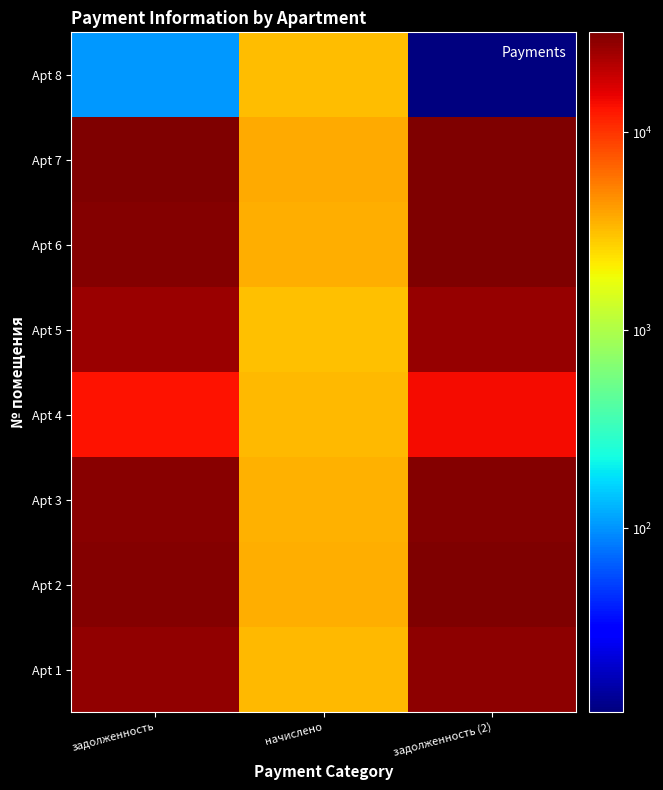

Reading left to right, what are all the values shown in this chart?

Apt 1: задолженность=27425.8	начислено=3258.7	задолженность (2)=28240.4
Apt 2: задолженность=30619.4	начислено=3638.2	задолженность (2)=31528.9
Apt 3: задолженность=29805.1	начислено=3541.4	задолженность (2)=30690.5
Apt 4: задолженность=13172.9	начислено=3258.7	задолженность (2)=13987.5
Apt 5: задолженность=26361.3	начислено=3132.2	задолженность (2)=27144.4
Apt 6: задолженность=30619.4	начислено=3638.2	задолженность (2)=31528.9
Apt 7: задолженность=31026.2	начислено=3686.5	задолженность (2)=31947.8
Apt 8: задолженность=105.3	начислено=3214.1	задолженность (2)=11.8